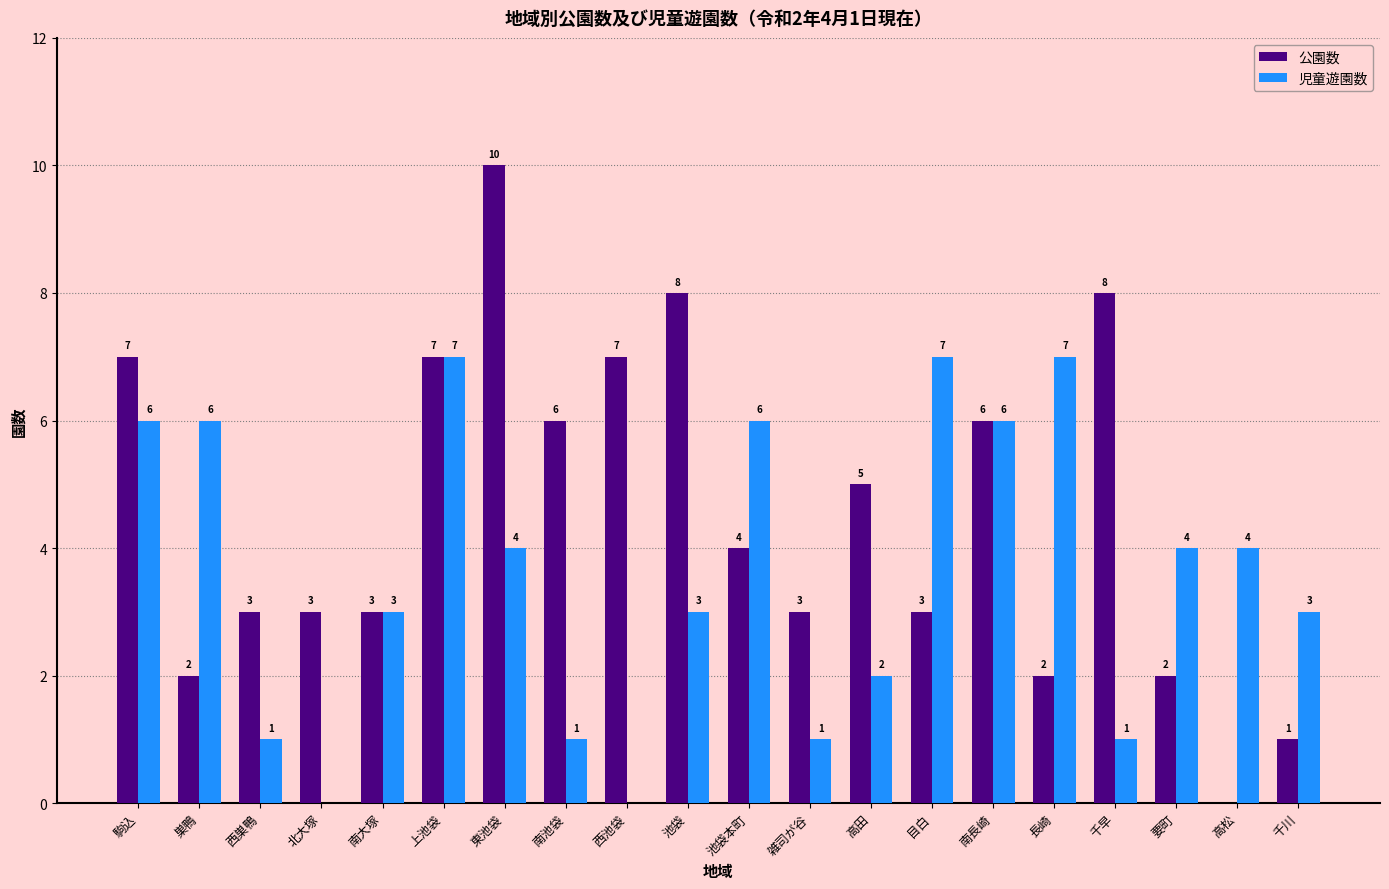

Reading right to left, list all the values displayed in this chart.

公園数: 1	0	2	8	2	6	3	5	3	4	8	7	6	10	7	3	3	3	2	7
児童遊園数: 3	4	4	1	7	6	7	2	1	6	3	0	1	4	7	3	0	1	6	6